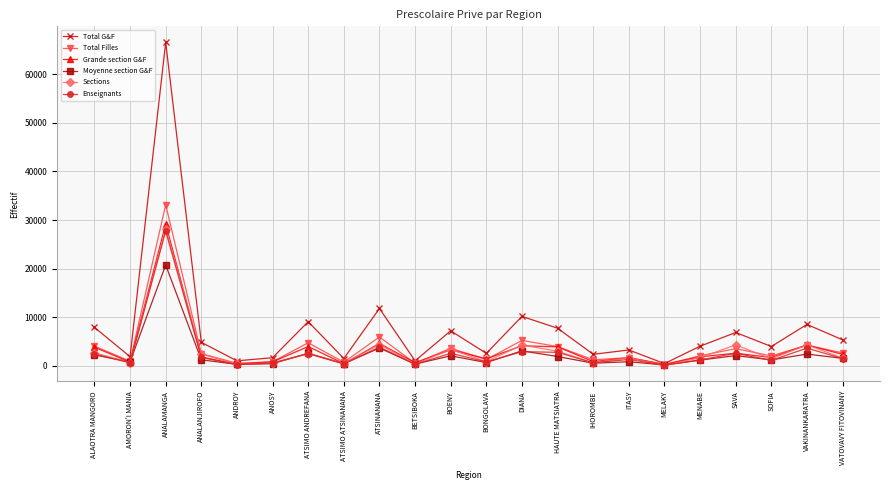

What position from the right is ANDROY?

18